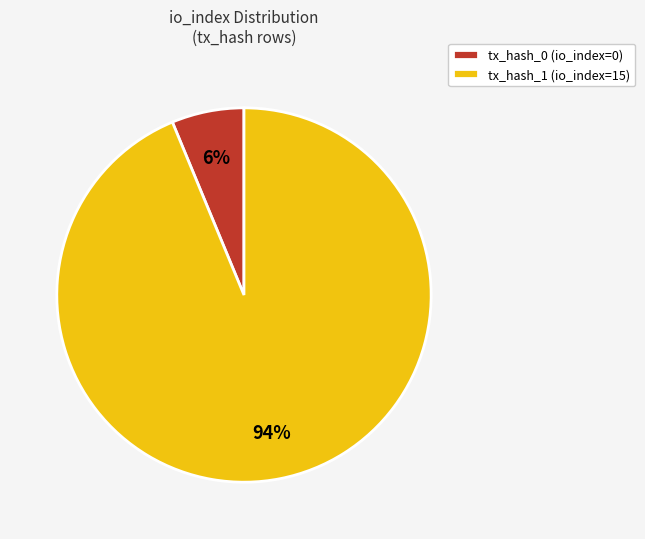

Is there any slice that represents more than half of the pie?

Yes